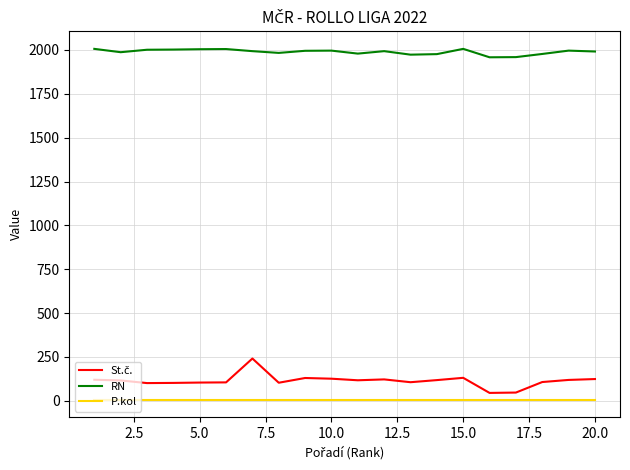

True or false: RN and P.kol cross at least once.

False